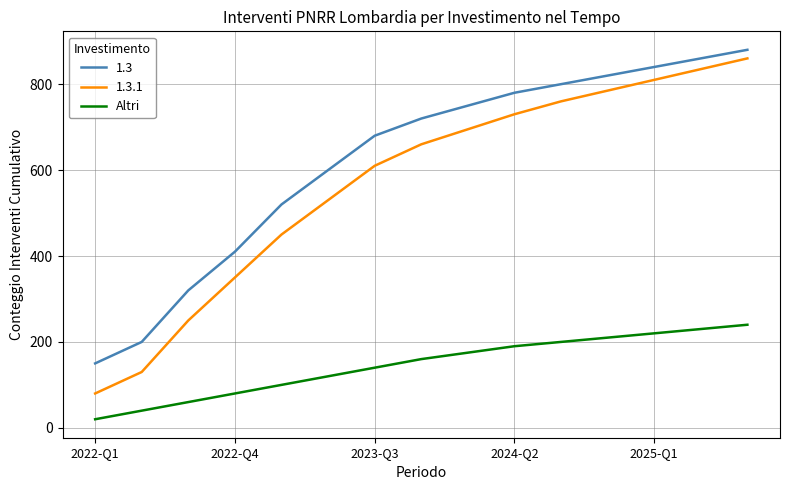

What is the minimum value shown in the chart?

20